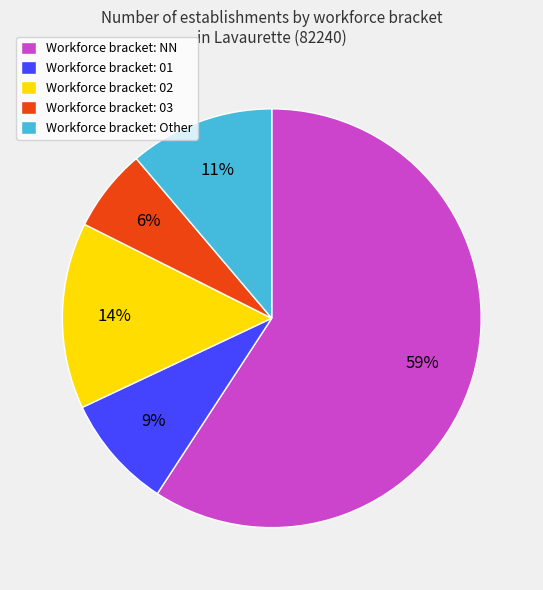

What percentage is the Workforce bracket: 03 slice, to the nearest percent?

6%